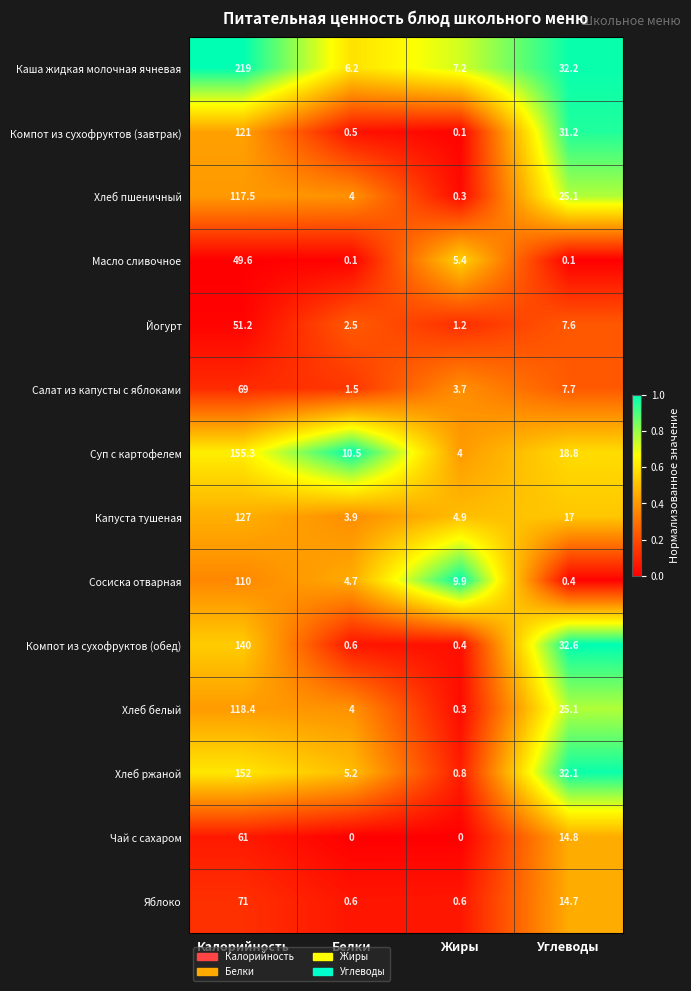

Which series changed the most between Жиры and Углеводы?

Компот из сухофруктов (обед)